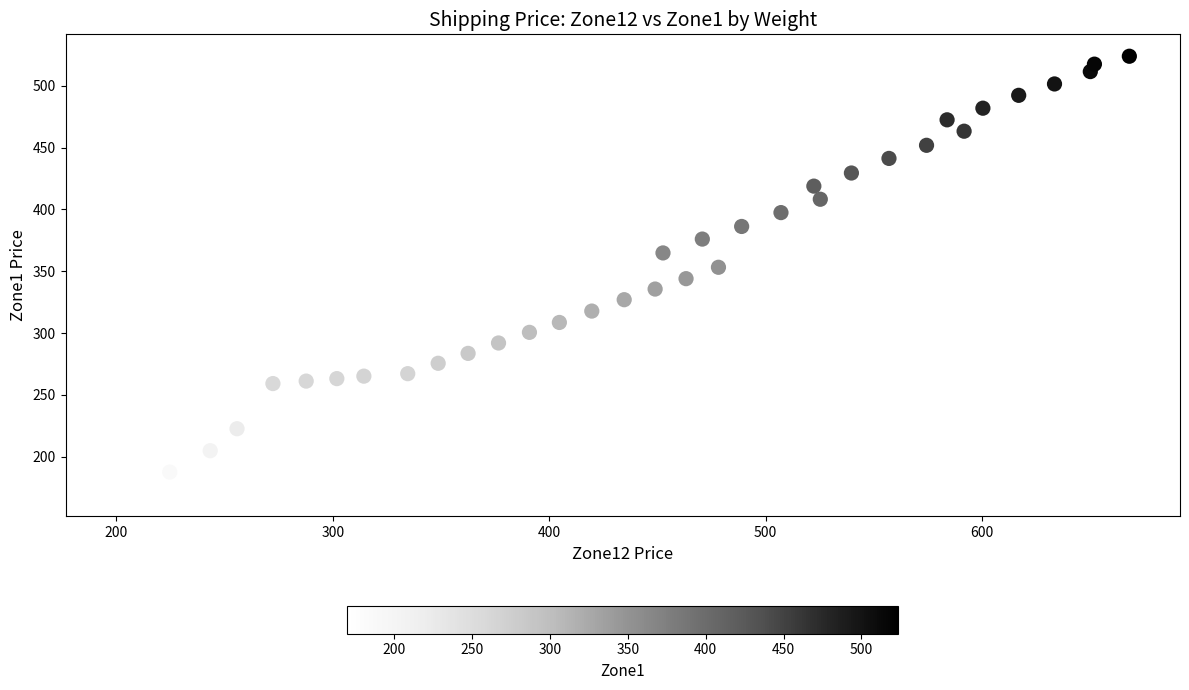

What is the range of Y values (max minus min)?

354.1